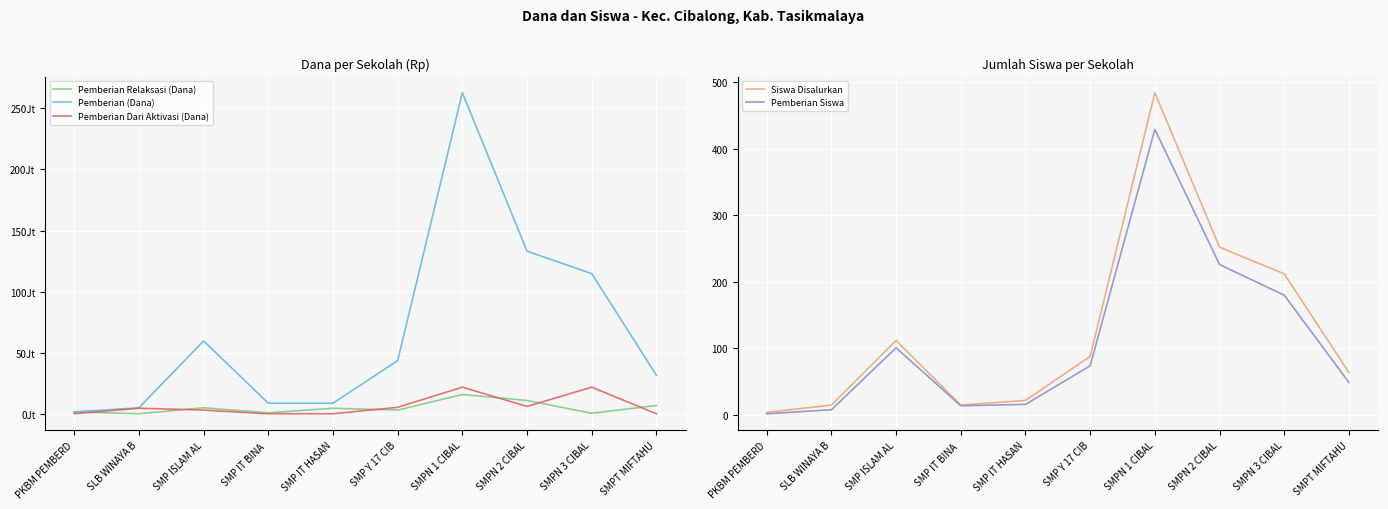

What position from the right is SLB WINAYA B?

9